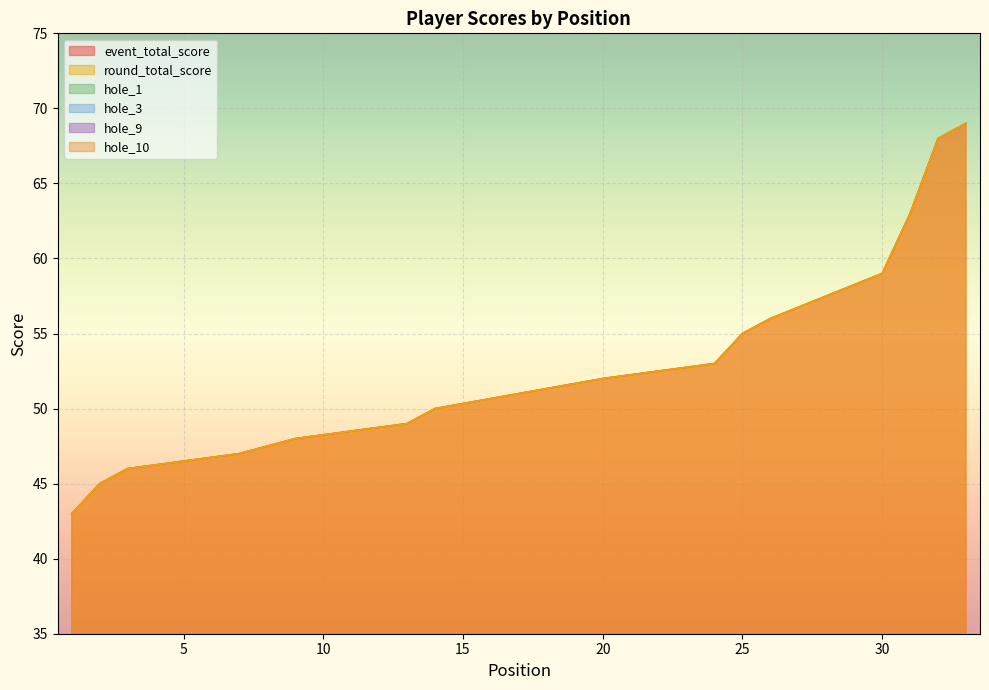

Which series has the largest range (max minus min)?

event_total_score